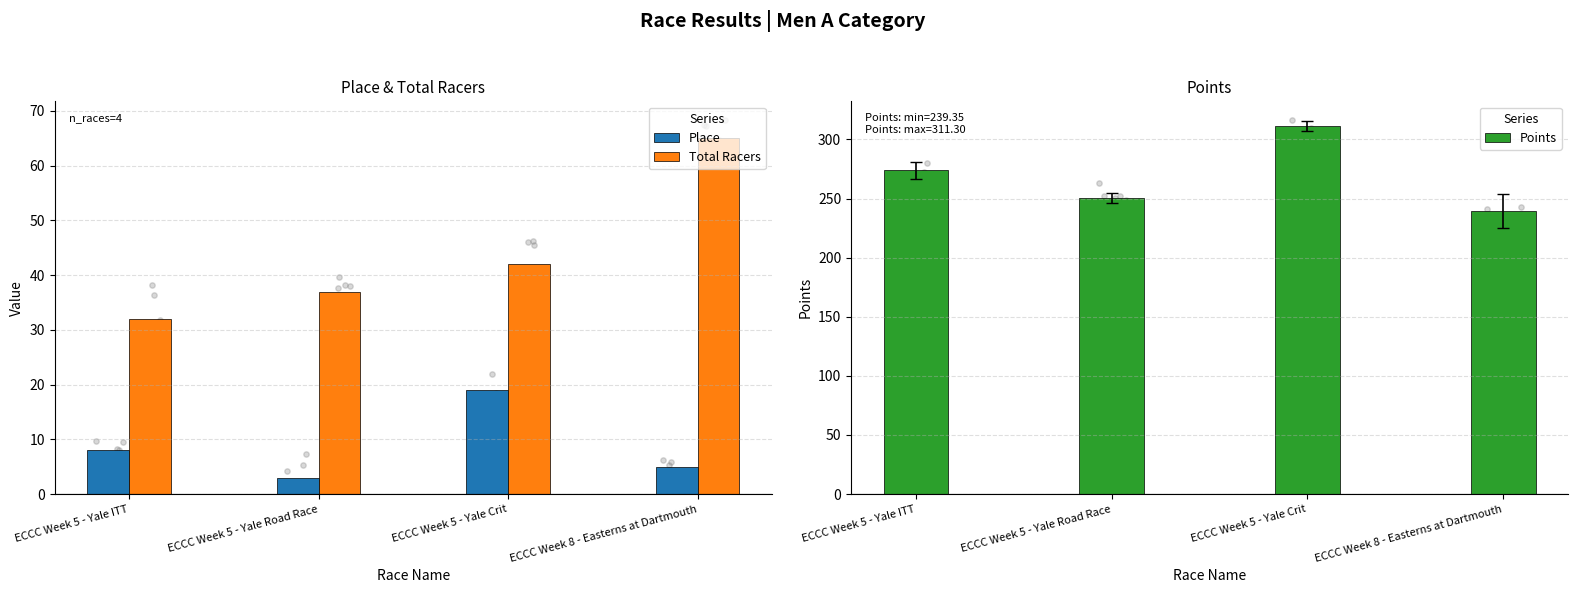

At which category is the sum across all series the highest?

ECCC Week 5 - Yale Crit